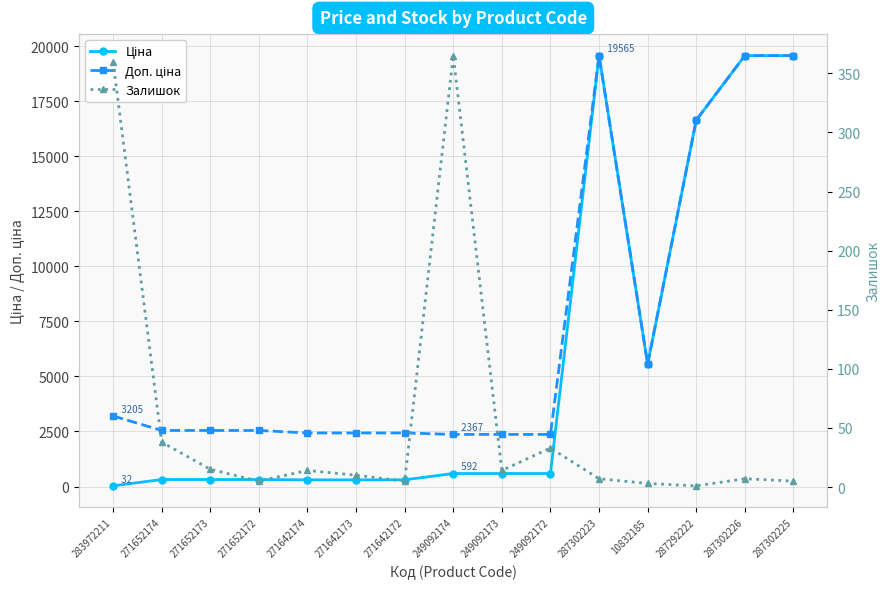

Is it true that Доп. ціна equals 1648.9 at 10832185?

False